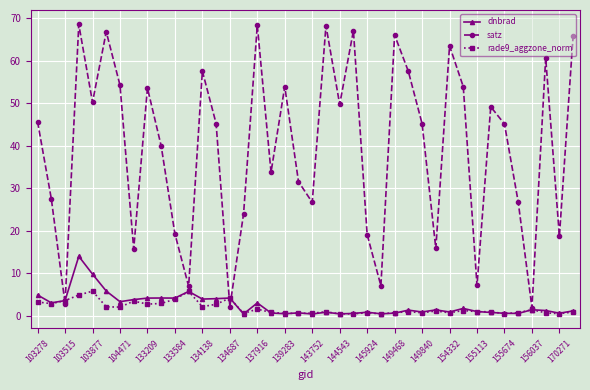

List the series in order of their peak value, highest first.

satz, dnbrad, rade9_aggzone_norm